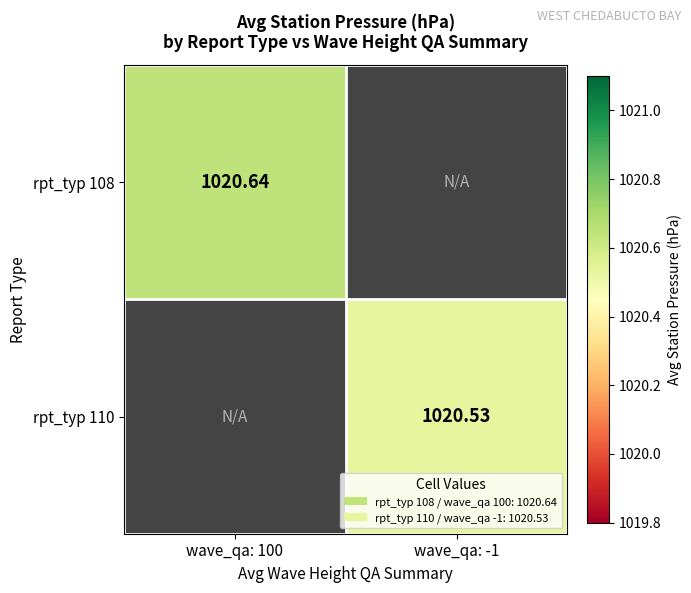

How many data points in rpt_typ 110 are above 1020?

1